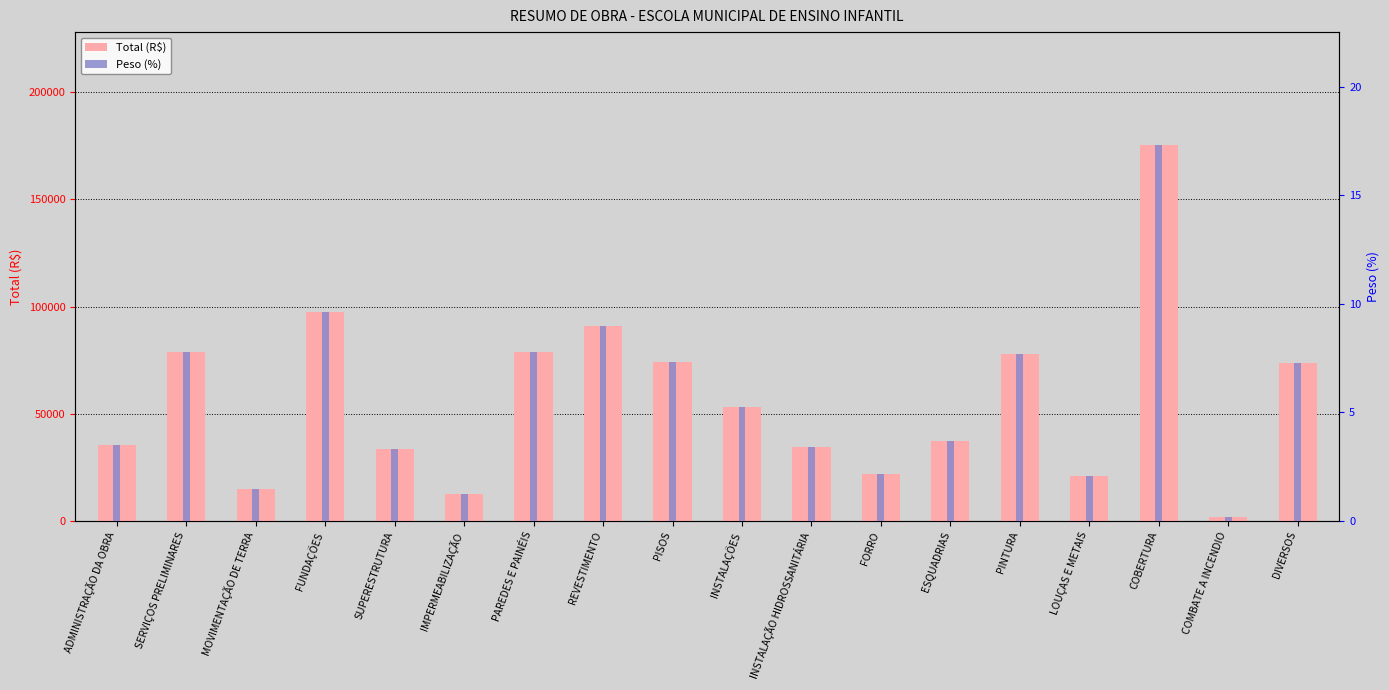

What is the greatest value displayed?

175492.1